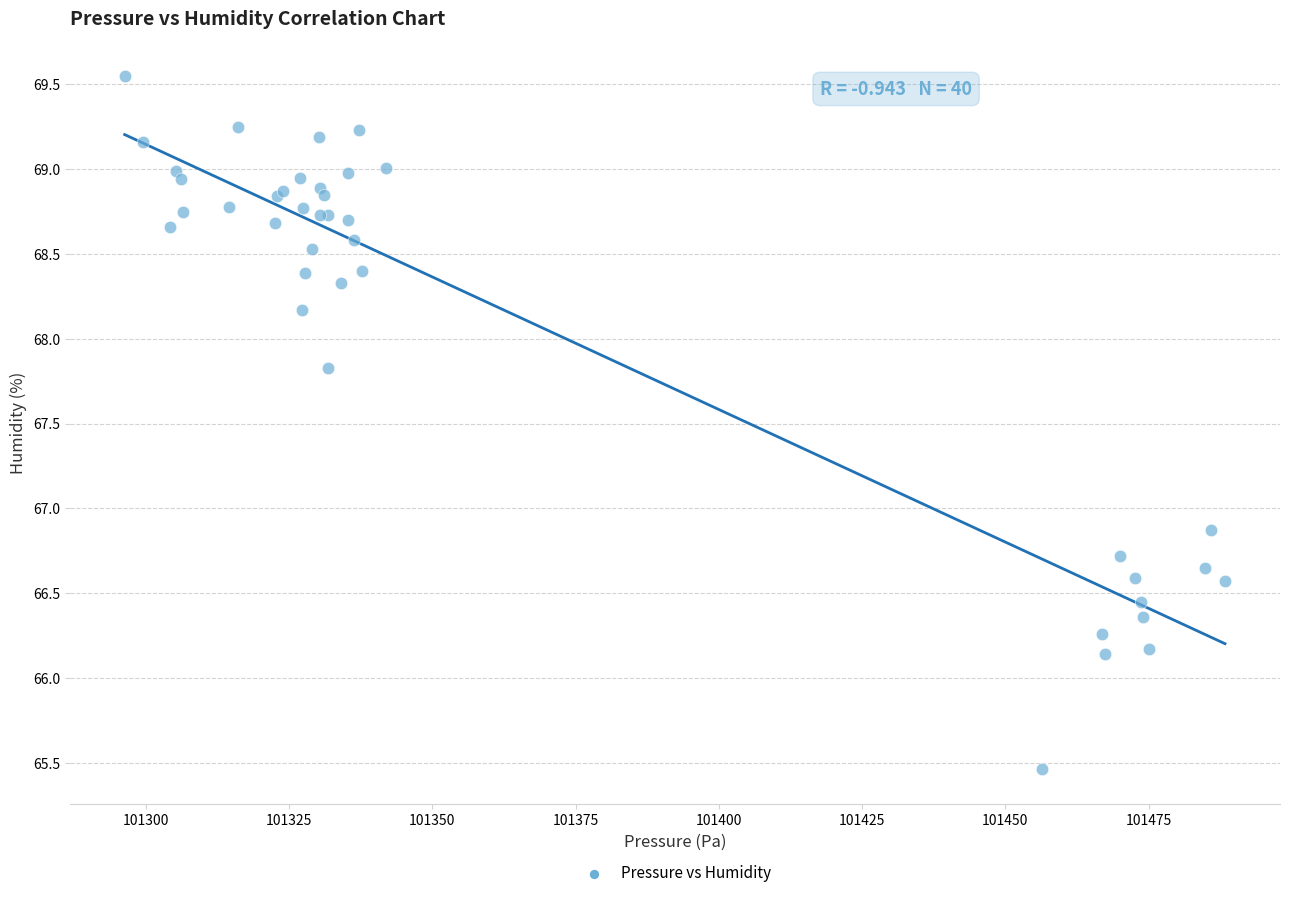

What Y value in the scatter plot is closest to 67?

66.9